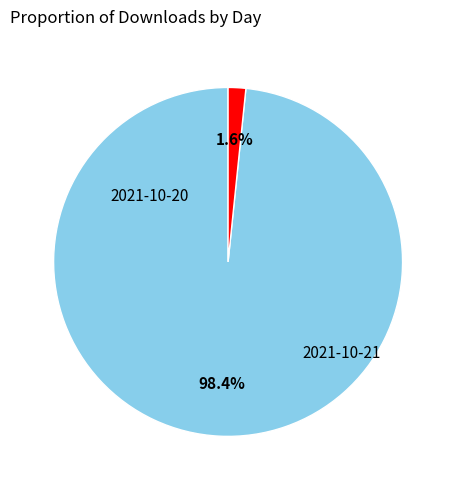

What is the change in value from 2021-10-20 to 2021-10-21?

-2098.7